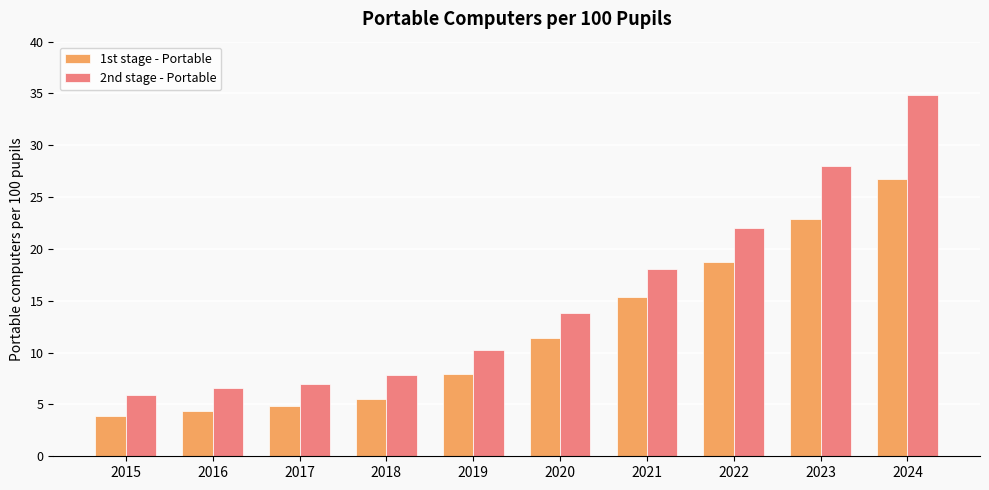

The 2nd stage - Portable series shows 13.8 at 2020. True or false?

True